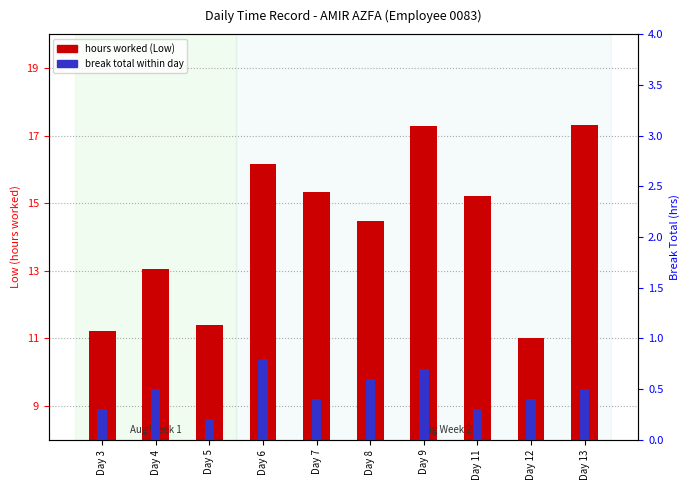

Is the value of hours worked (Low) at Day 13 greater than the value of break total at Day 7?

Yes